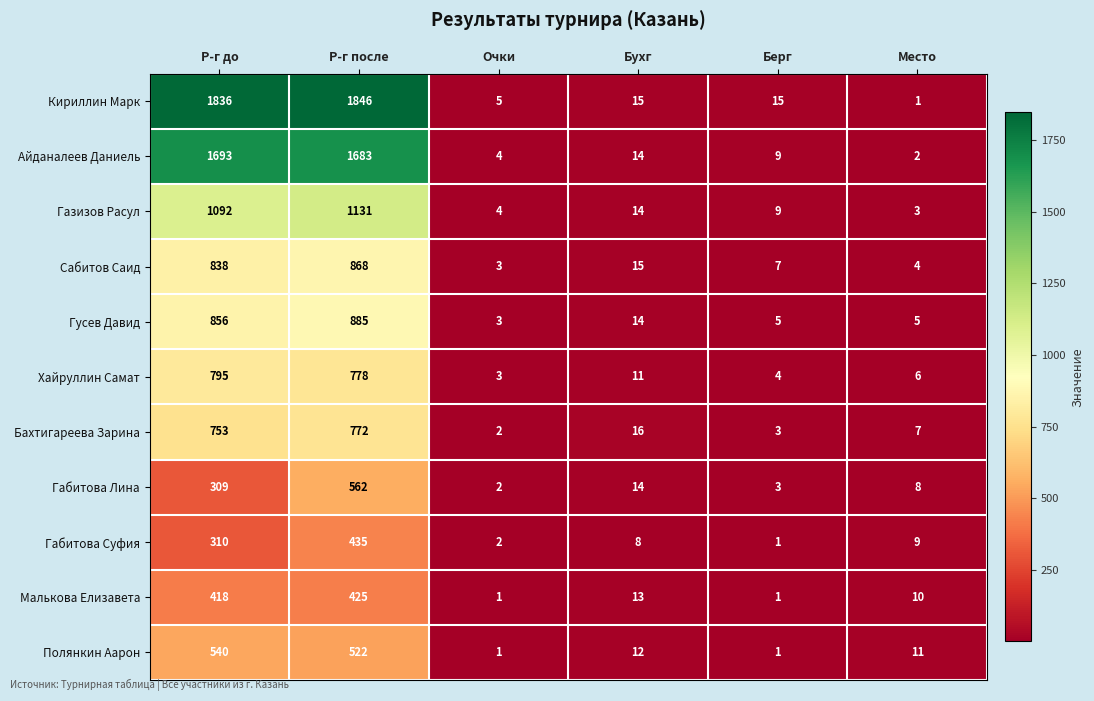

Which series changed the most between Бухг and Берг?

Бахтигареева Зарина